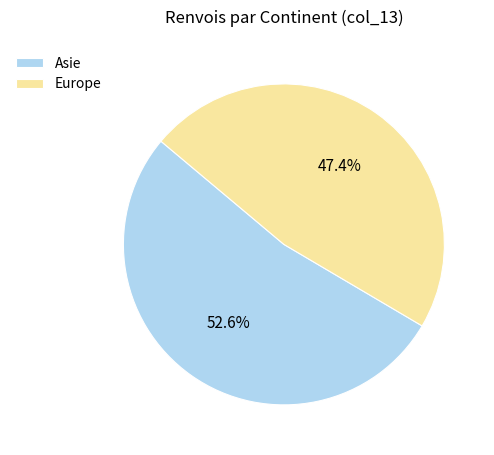

Rank the categories by value from lowest to highest.

Europe, Asie